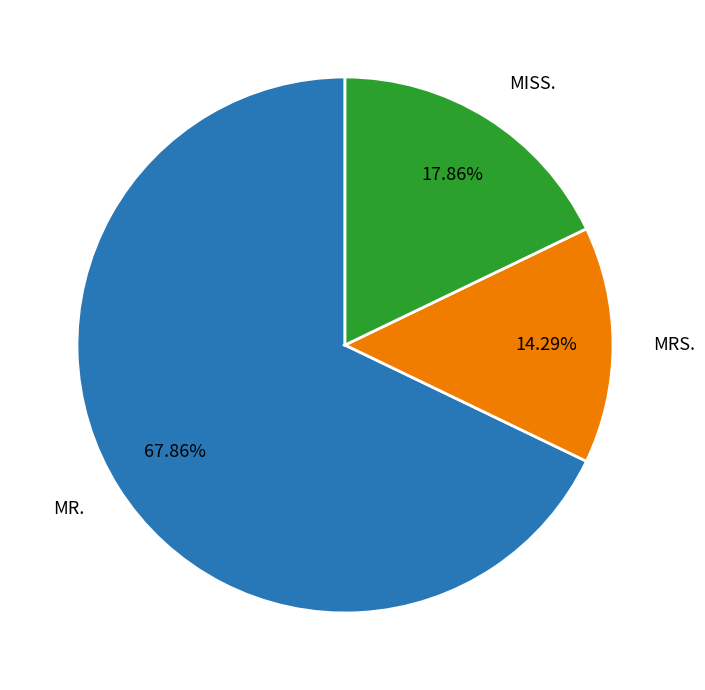

Is there any slice that represents more than half of the pie?

Yes